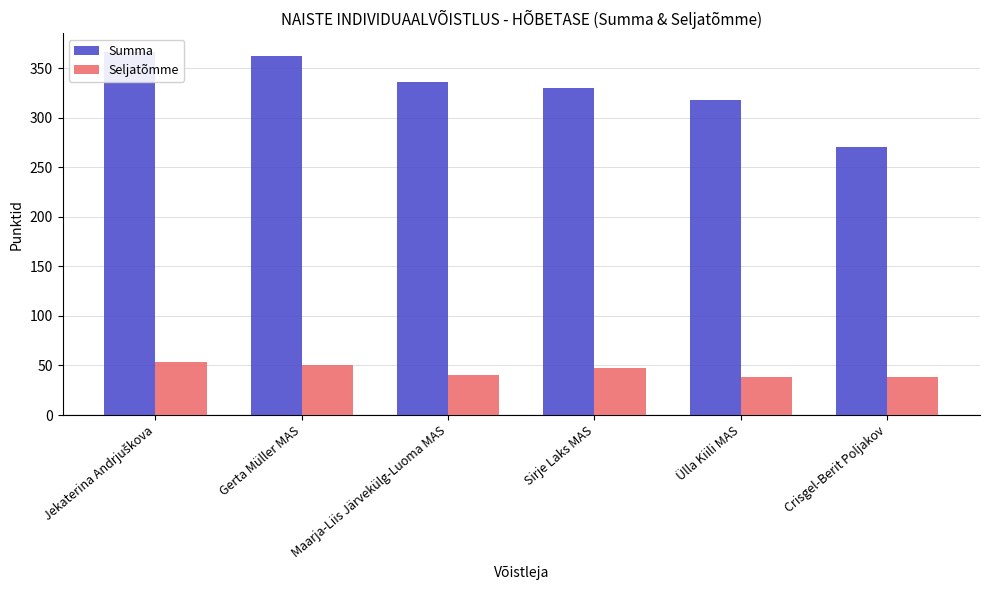

The Summa series shows 135 at Ülla Kiili MAS. True or false?

False